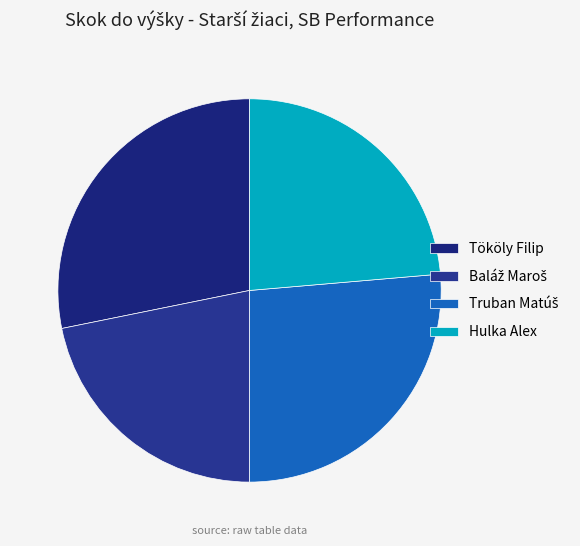

Count the number of slices in the pie.

4